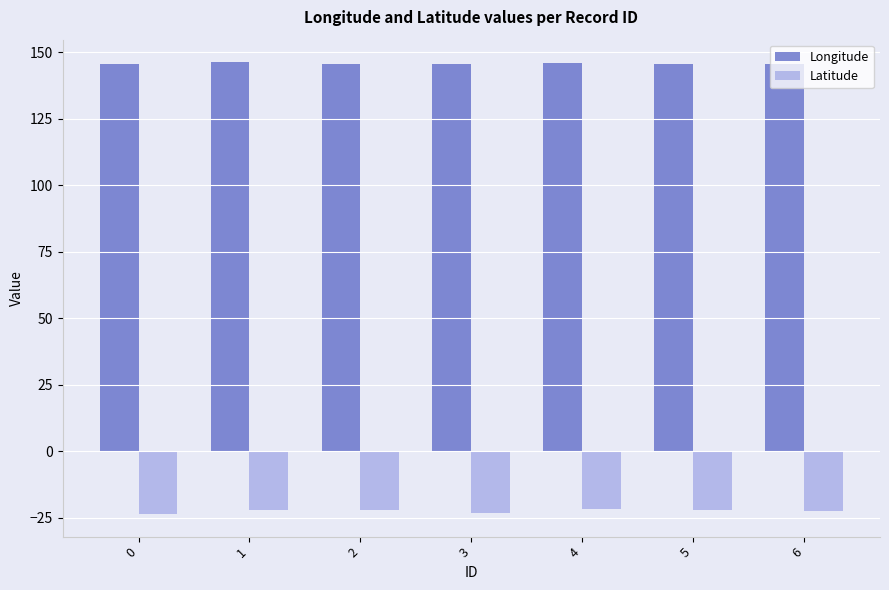

Rank the series by their average value, from highest to lowest.

Longitude, Latitude